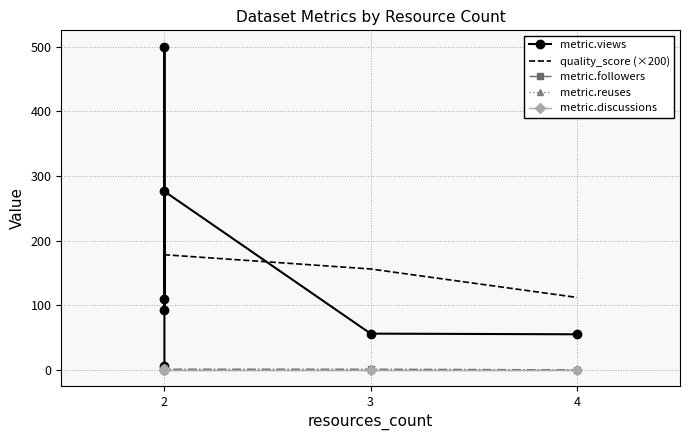

How many times do metric.reuses and metric.followers cross each other?

2